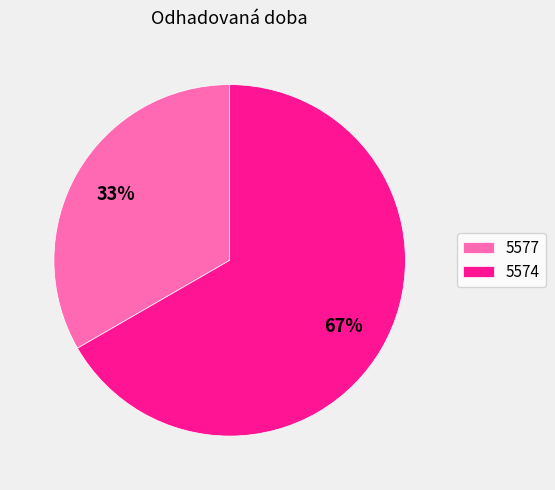

To the nearest percent, what portion does 5574 represent?

67%